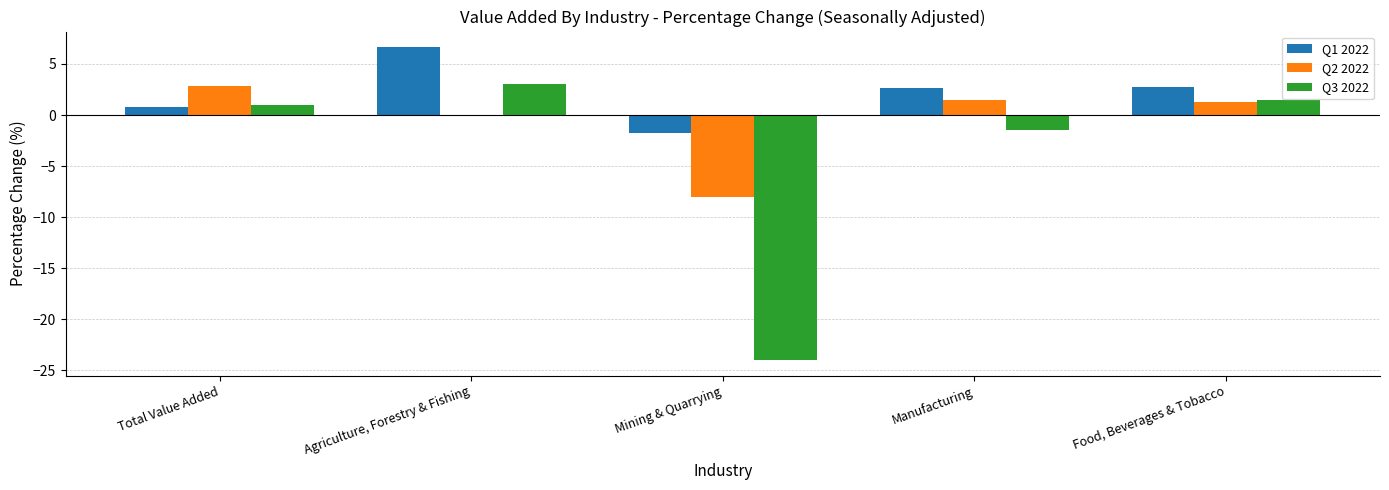

Is it true that Q3 2022 equals 1.0 at Total Value Added?

True